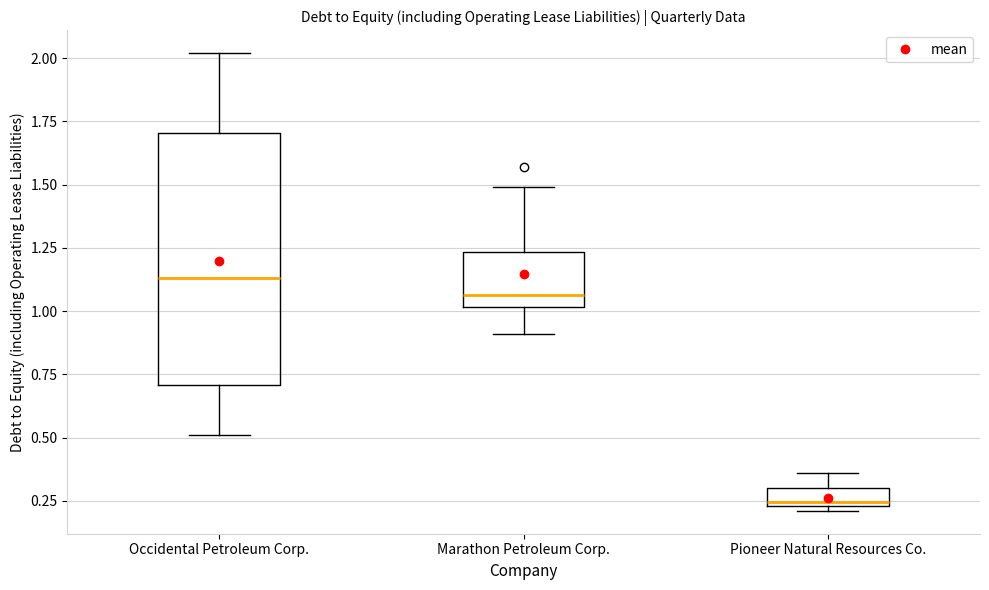

Where is the lower edge of the box for Occidental Petroleum Corp. on the y-axis? The values are not printed on the chart, so give them approximately, as read against the axis.

0.70